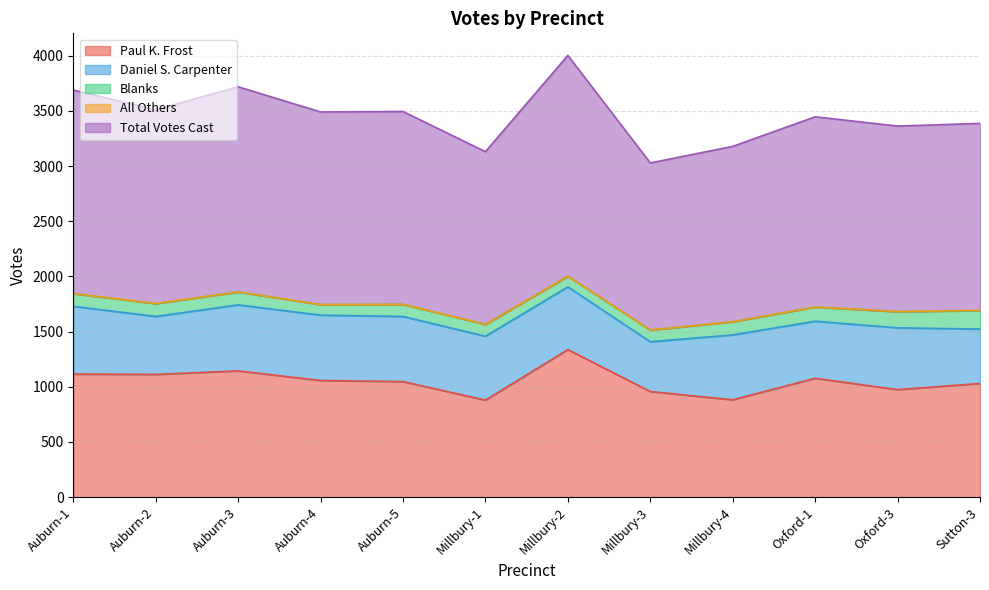

What is the value of the Paul K. Frost point at the 8th from the left?

957